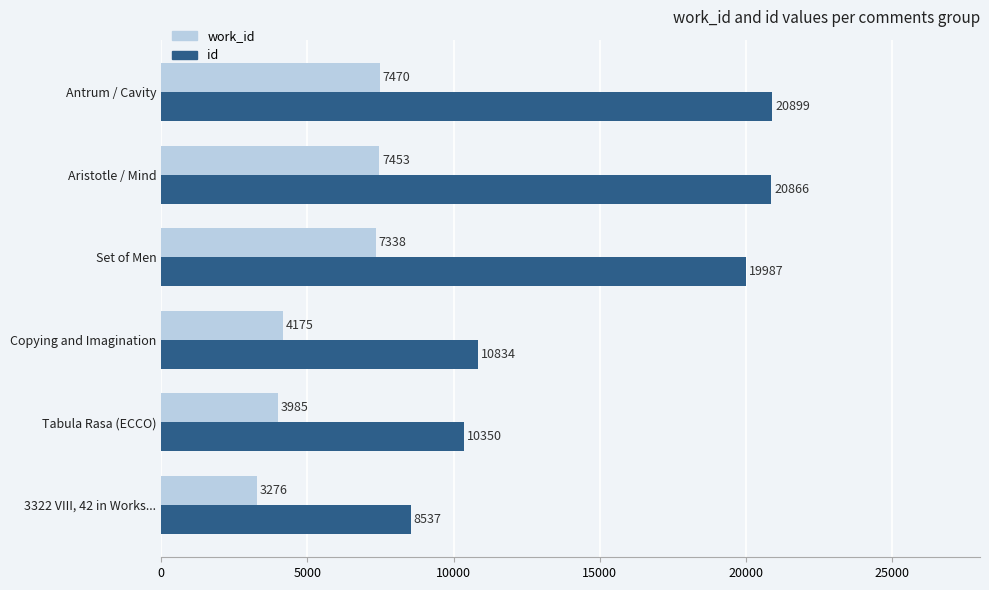

At which label is work_id closest to 5373?

Copying and Imagination